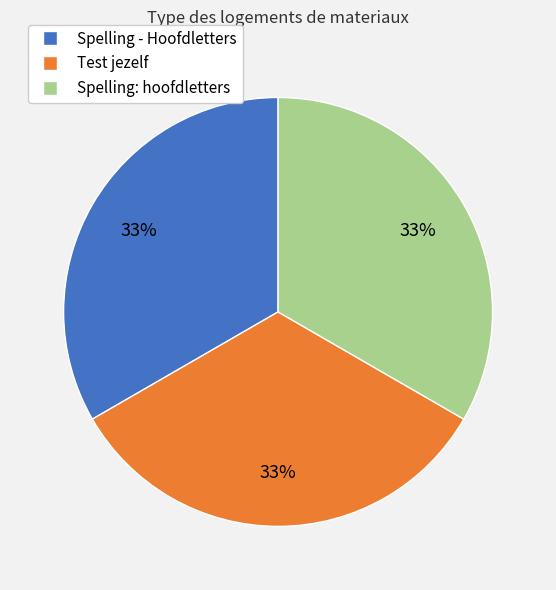

Combined, do Spelling: hoofdletters and Test jezelf account for over 50%?

Yes